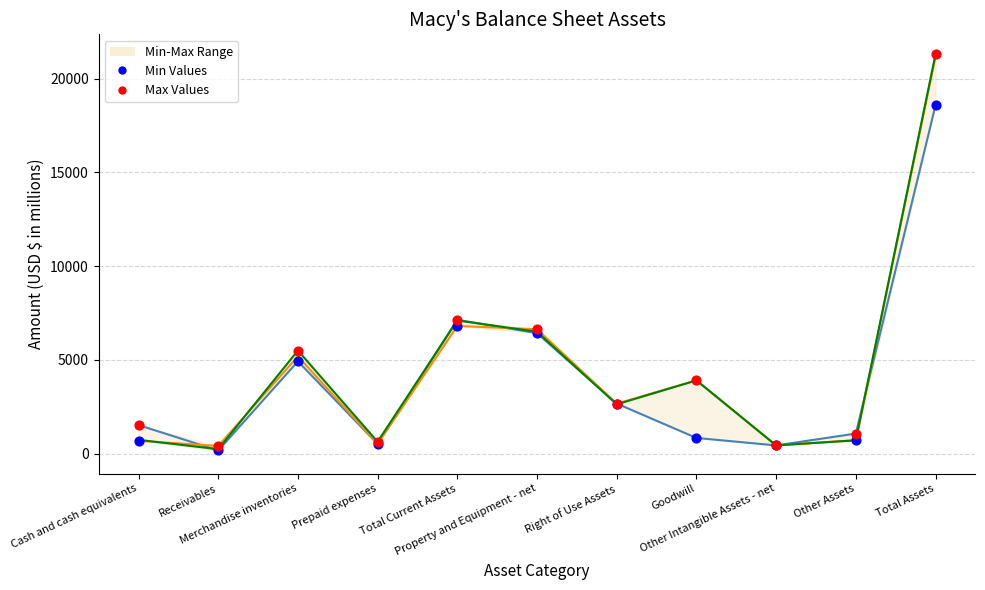

Which series reaches the minimum Y coordinate?

Min Values